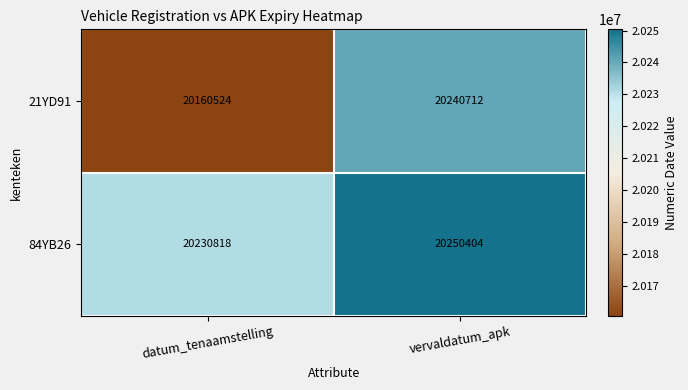

Where is 21YD91 nearest to the value 20200618?

datum_tenaamstelling